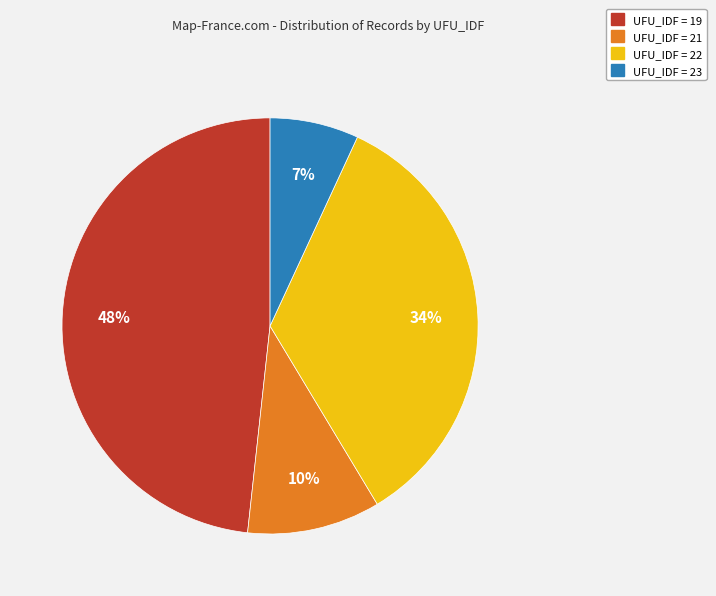

Does any single category account for the majority?

No